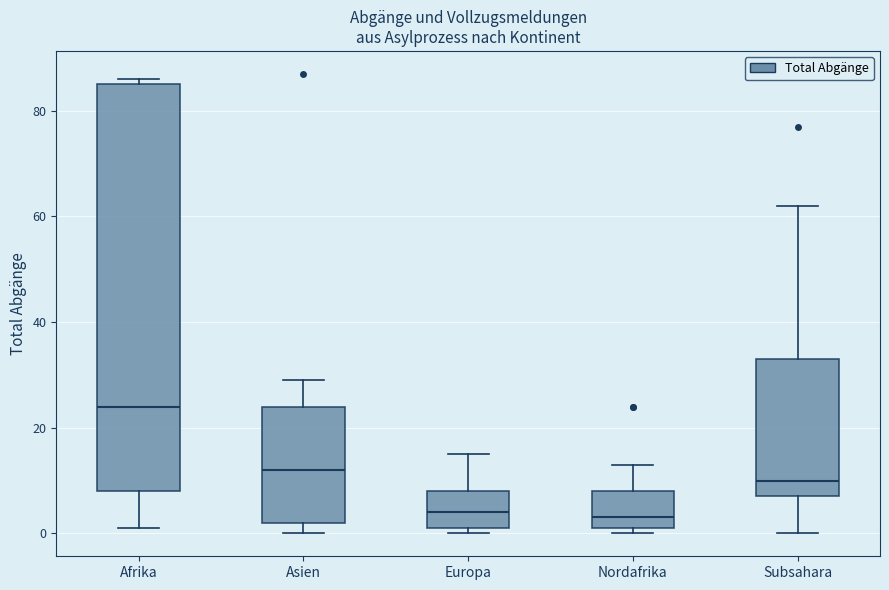

Where does the median line of the box for Afrika sit on the y-axis? The values are not printed on the chart, so give them approximately, as read against the axis.

24